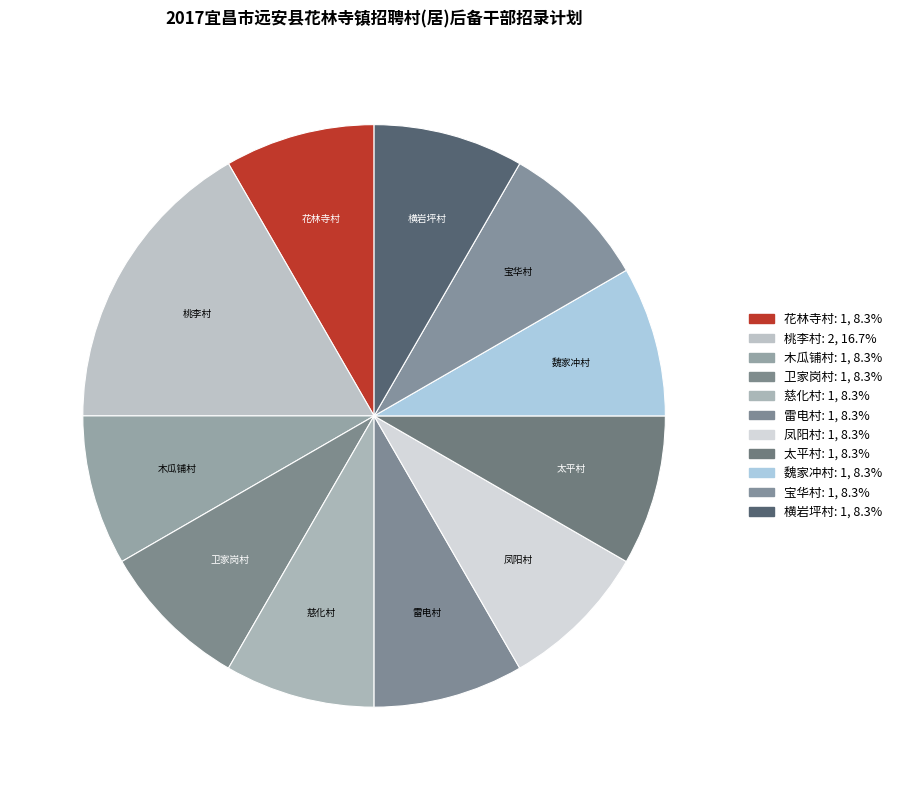

Count the number of slices in the pie.

11